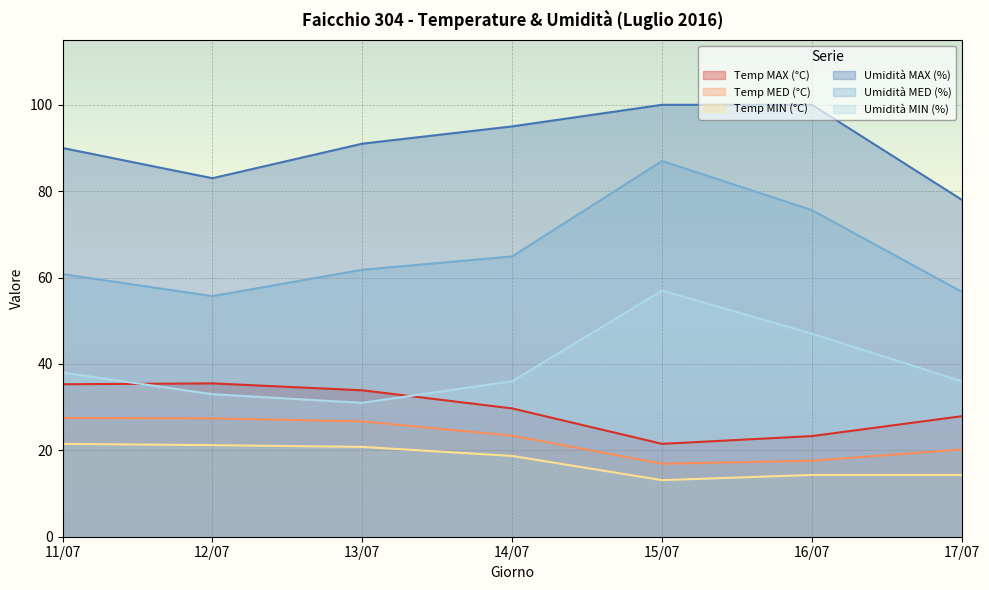

At which label is Temp MED (°C) closest to 22?

14/07